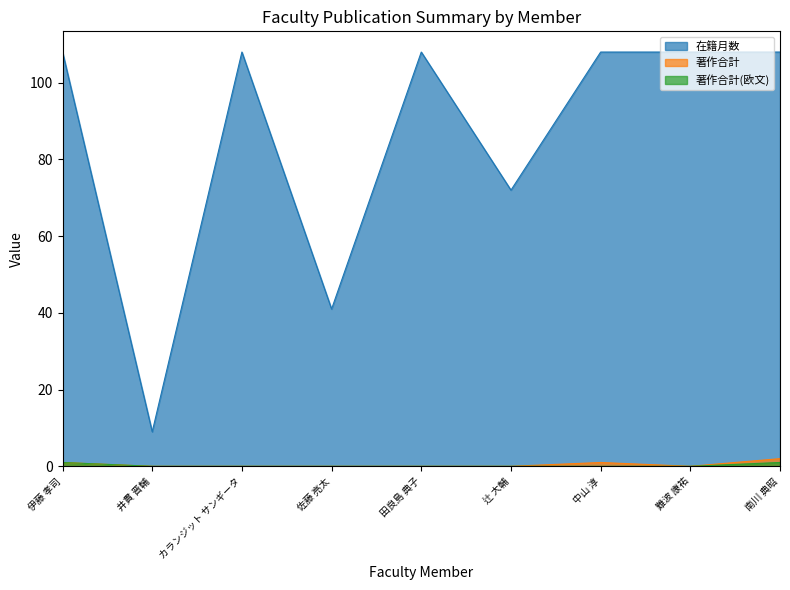

What is the sum of all 著作合計(欧文) values?

2